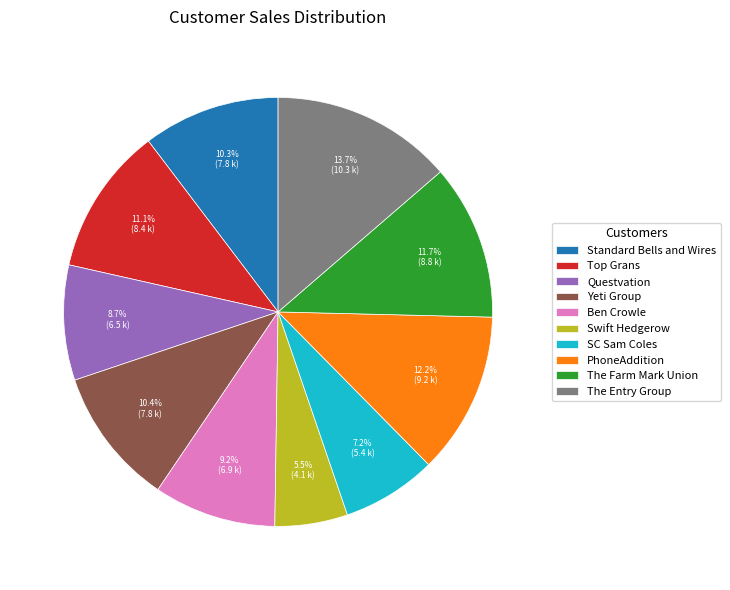

To the nearest percent, what percentage of the pie is The Entry Group?

14%